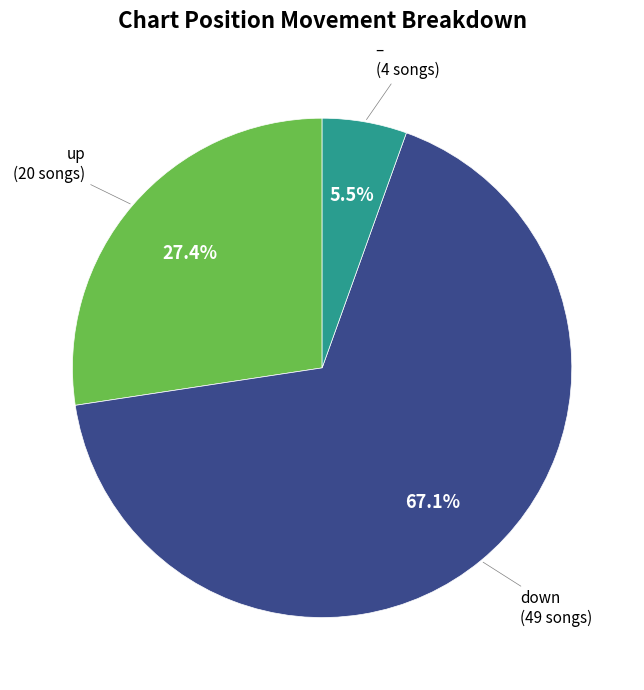

To the nearest percent, what is the average slice percentage?

33%